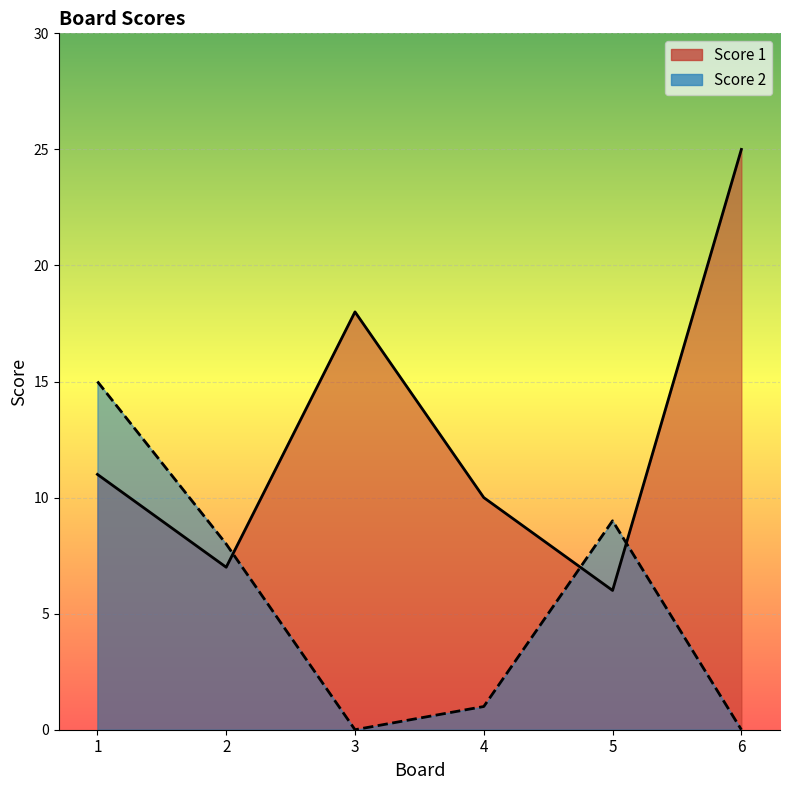

Which series has the largest total across all categories?

Score 1